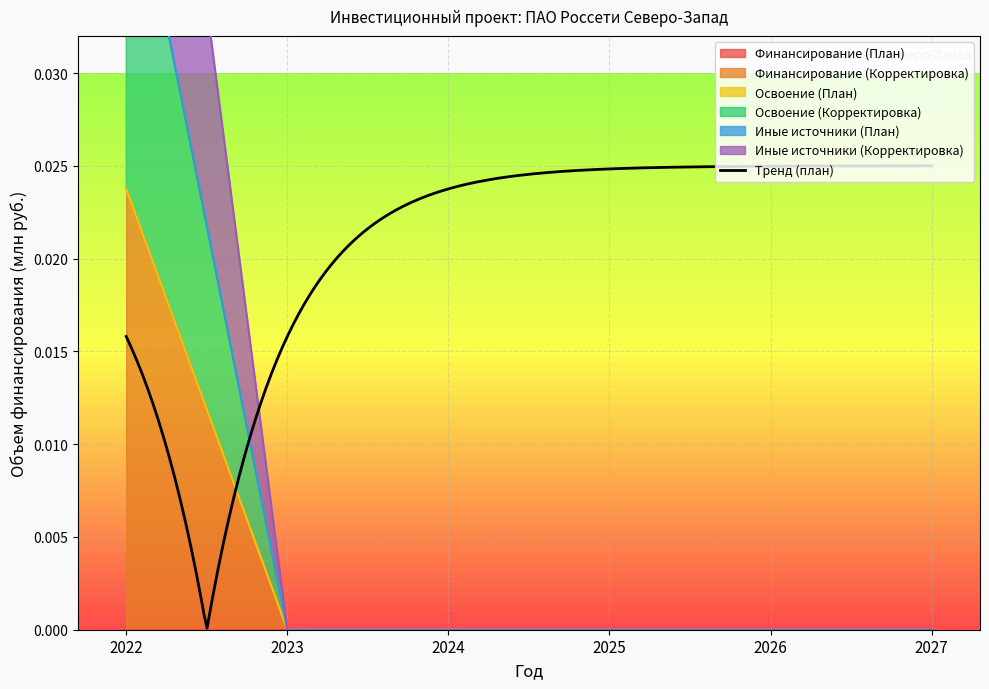

List the labels in order of Иные источники (Корректировка) value, smallest first.

2023, 2024, 2025, 2026, 2027, 2022